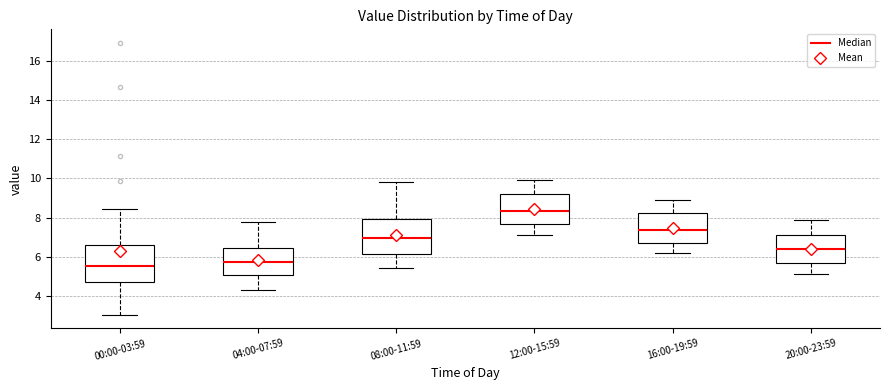

Which box's median line is the highest?

12:00-15:59